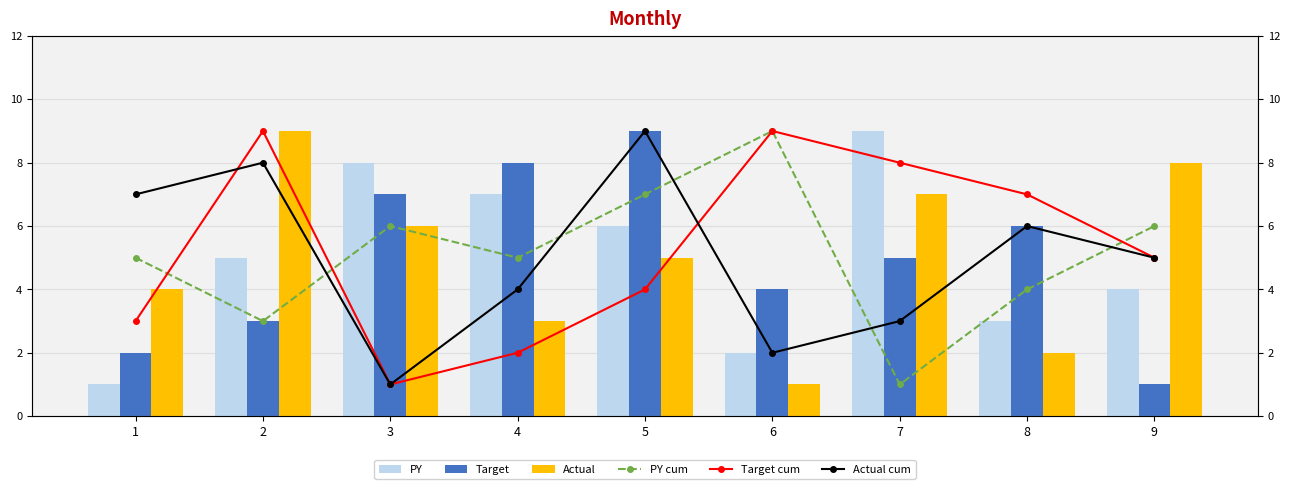

What is the smallest value displayed?

1